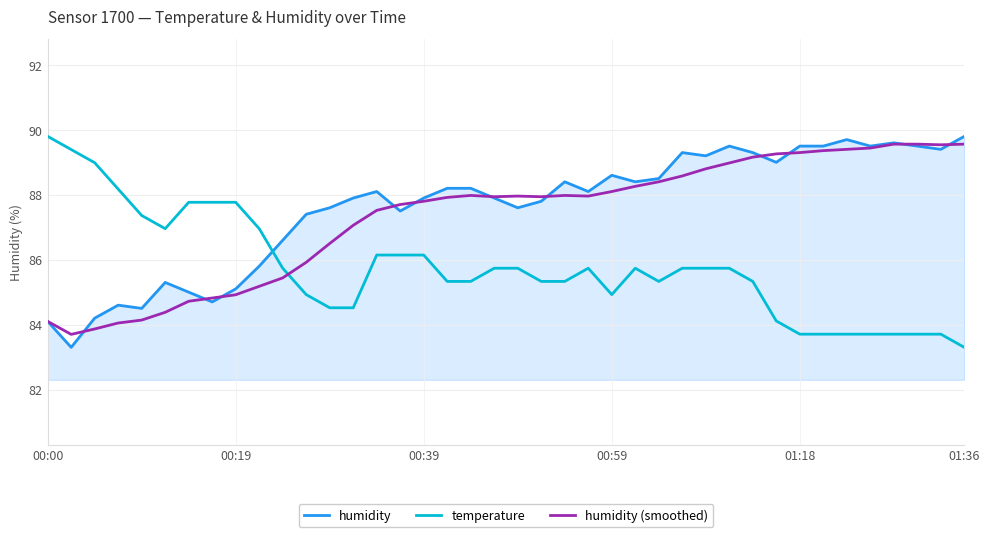

List the series in order of their overall mean, lowest first.

temperature, humidity (smoothed), humidity